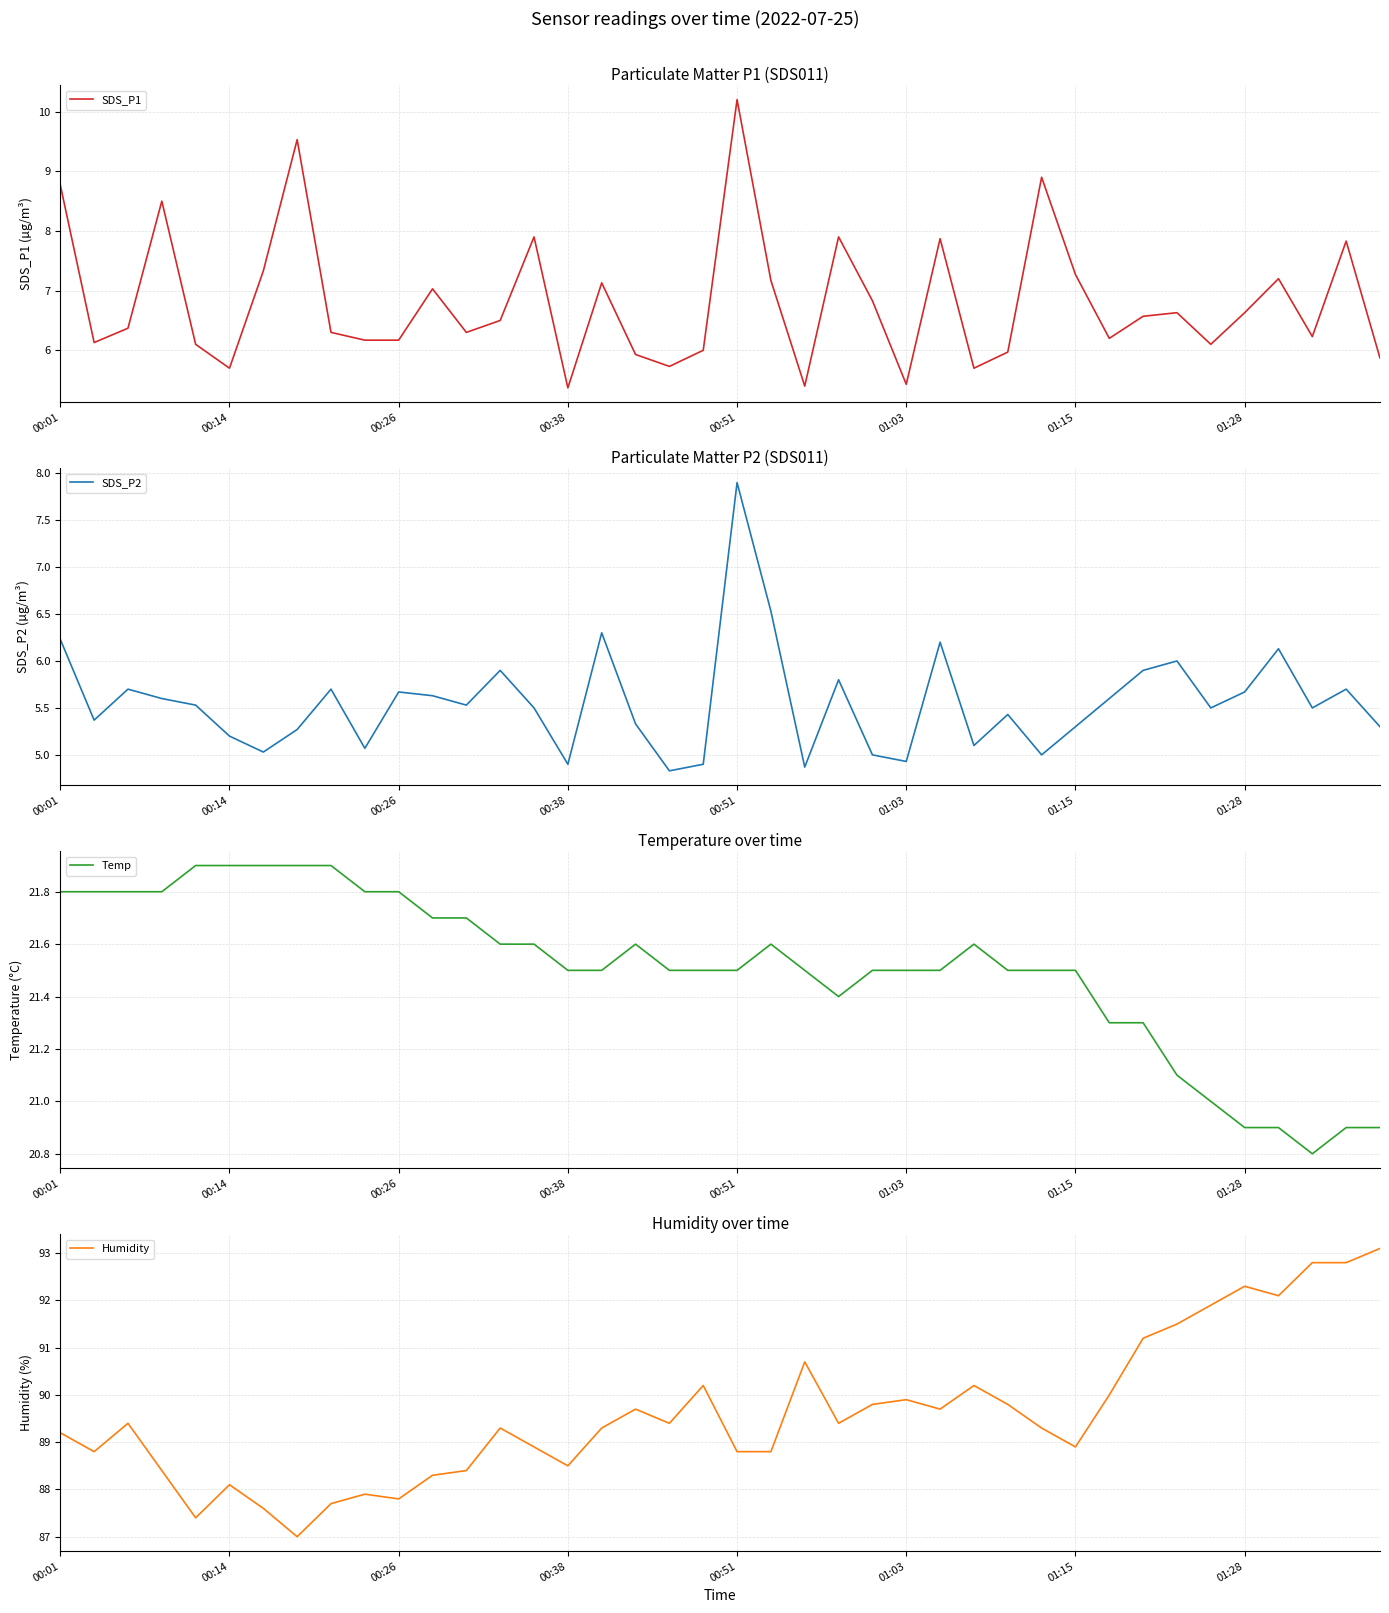

At which label does SDS_P1 reach its peak?

00:51